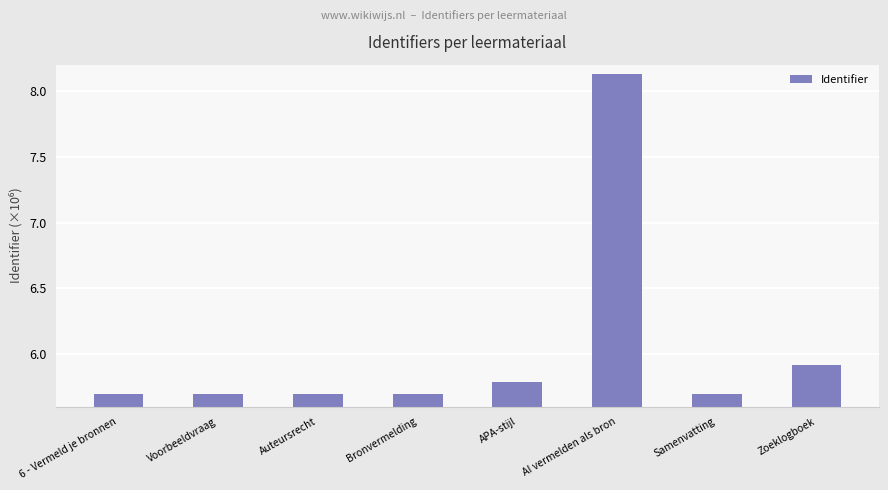

What is the approximate value at APA-stijl?

5.8